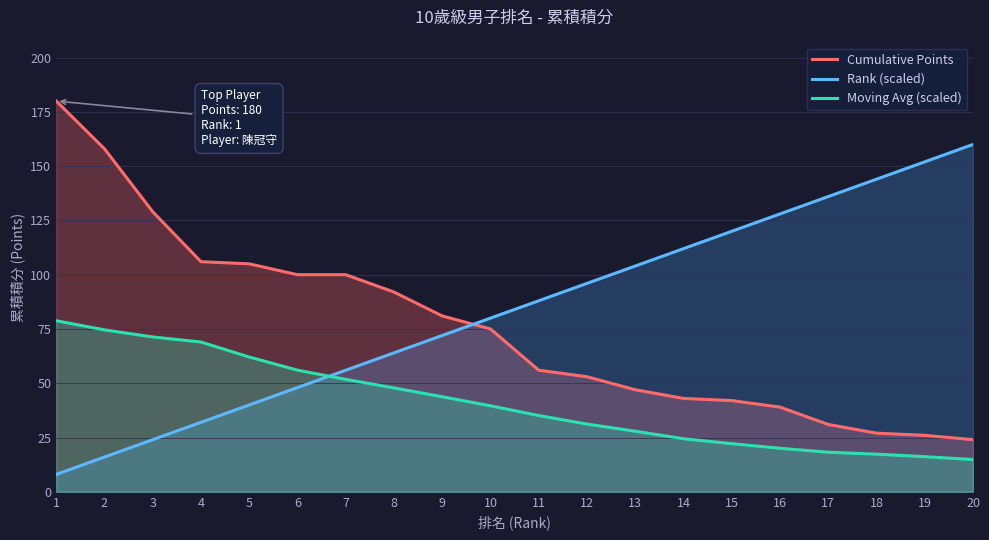

What are all the series names shown in the legend?

Cumulative Points, Rank (scaled), Moving Avg (scaled)